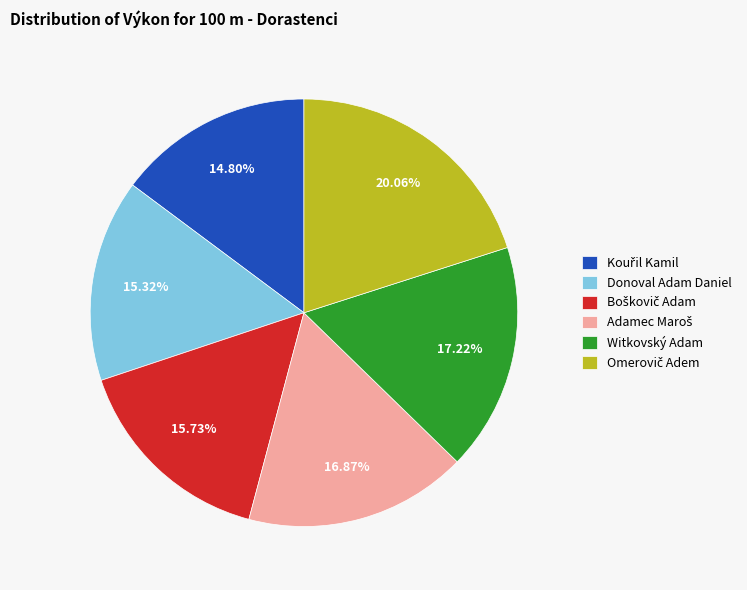

What percentage is the Witkovský Adam slice, to the nearest percent?

17%